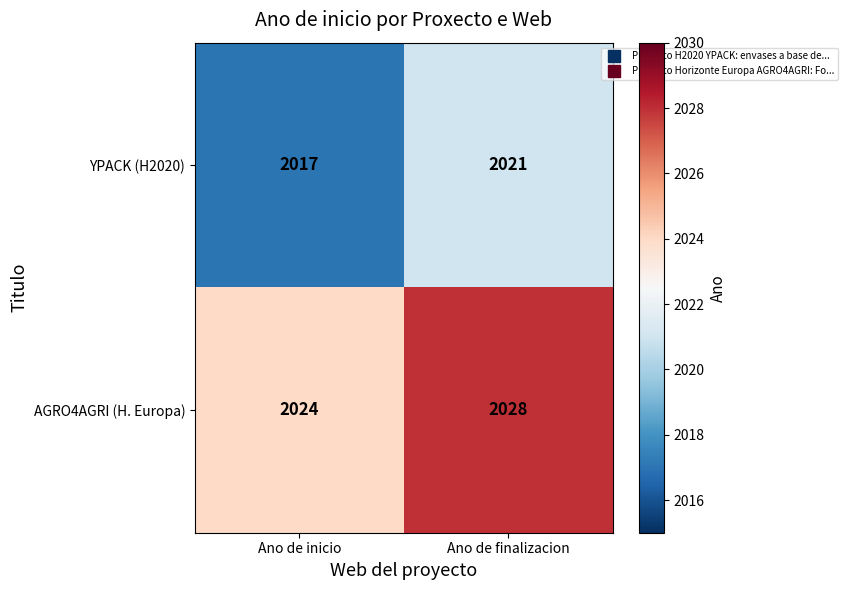

At Ano de finalizacion, list the series in order from smallest to largest.

YPACK (H2020), AGRO4AGRI (H. Europa)